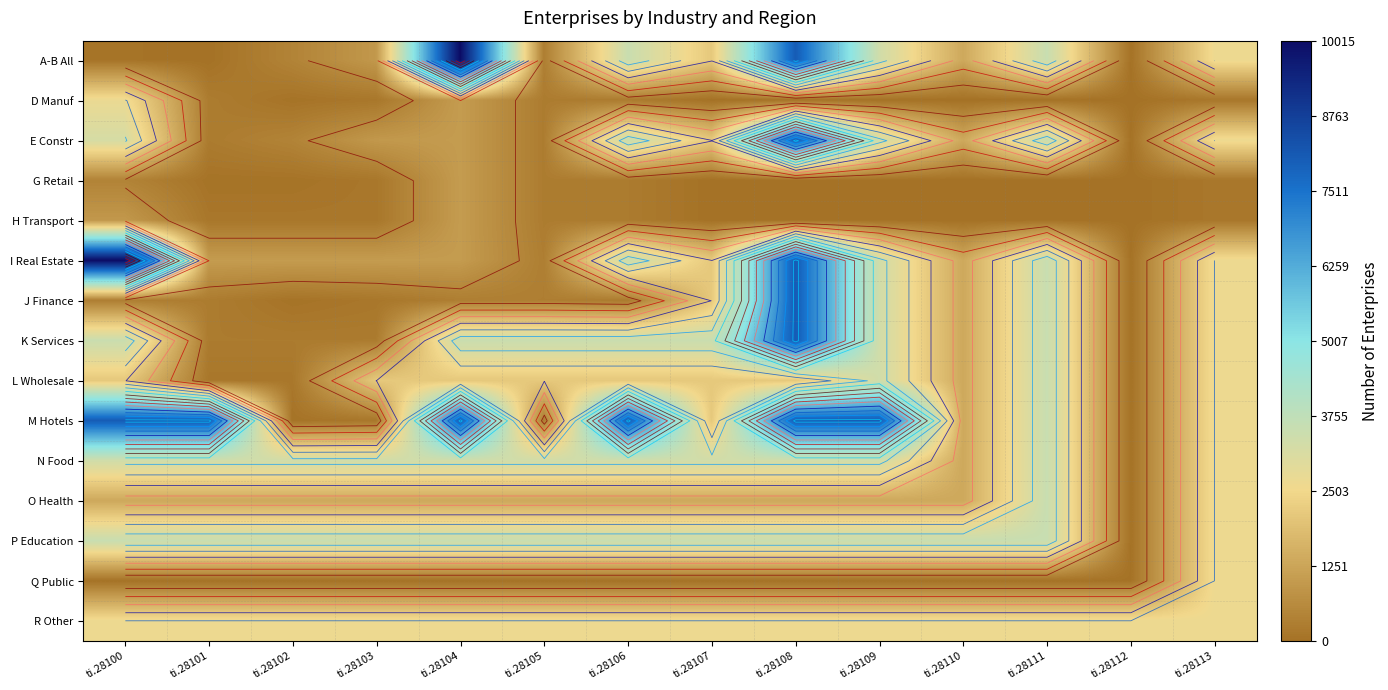

List the series in order of their peak value, highest first.

A-B All, I Real Estate, E Constr, J Finance, K Services, M Hotels, L Wholesale, N Food, O Health, P Education, D Manuf, Q Public, R Other, G Retail, H Transport